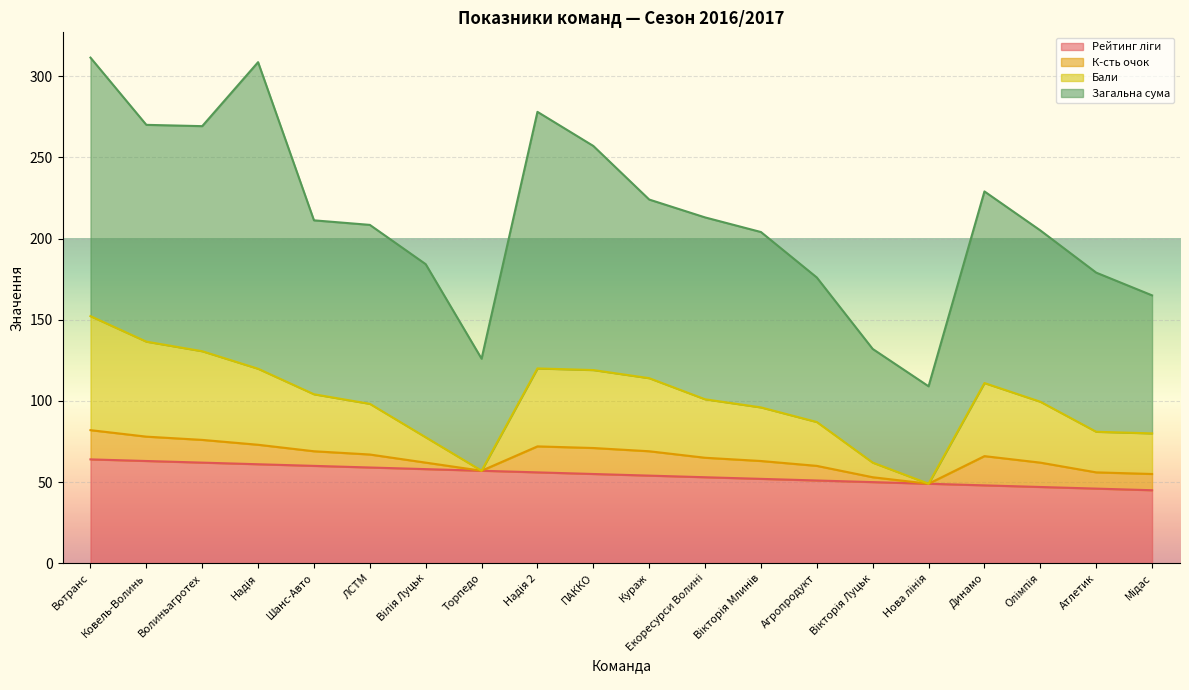

What is the value of the Бали point at the 4th from the left?

119.8